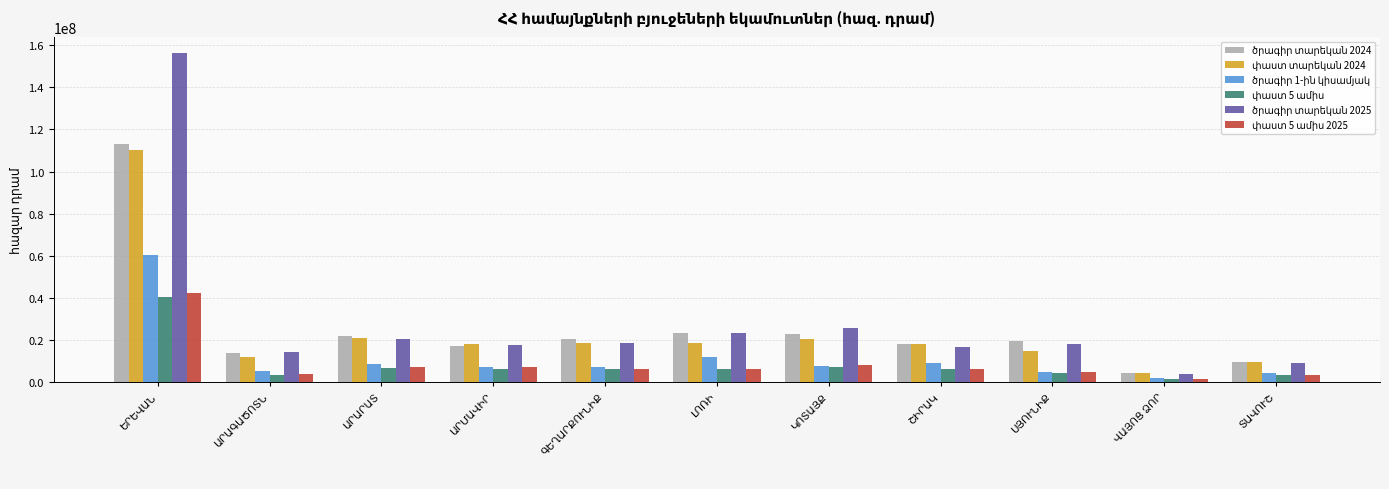

Count the number of categories in the chart.

11